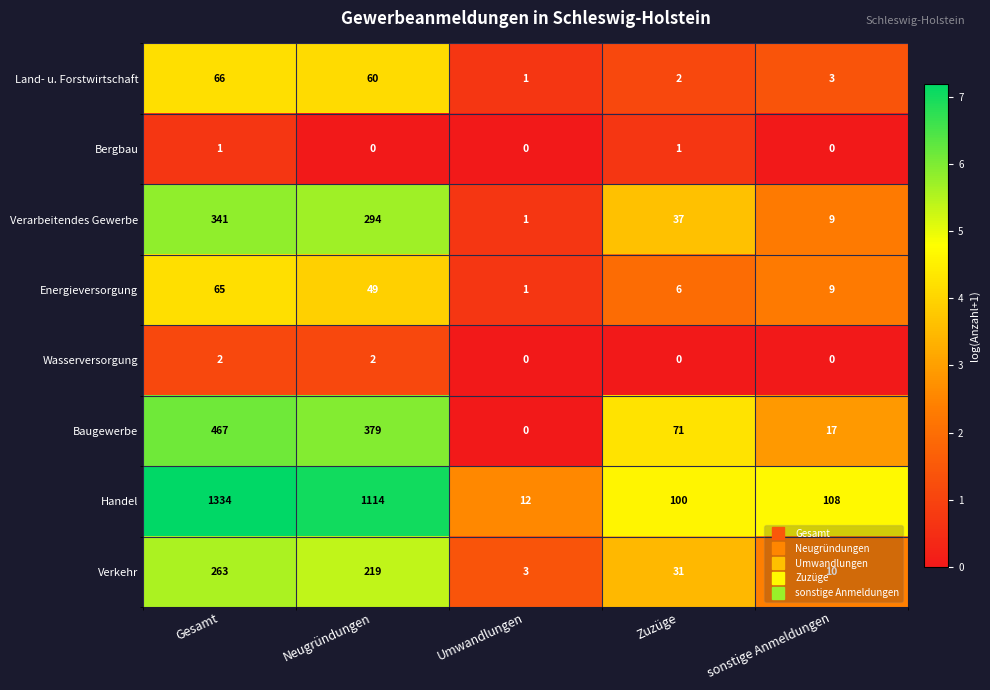

Which series changed the most between Umwandlungen and Zuzüge?

Handel